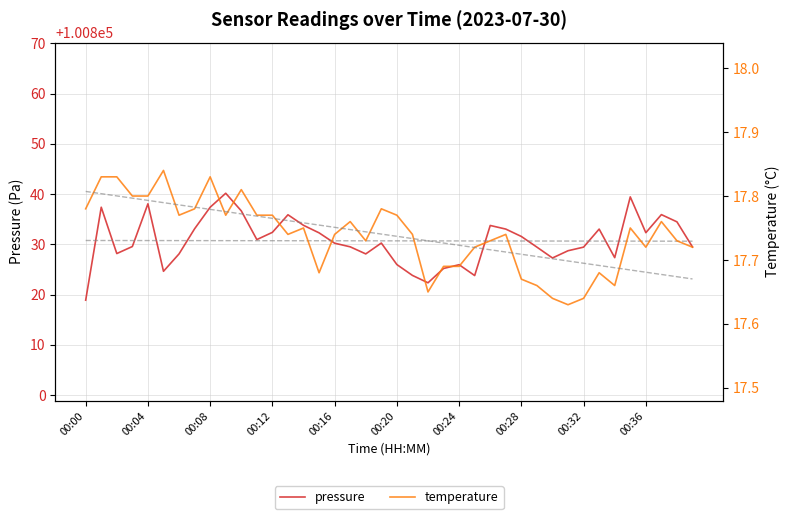

Is it true that pressure equals 100818.9 at 00:00?

True